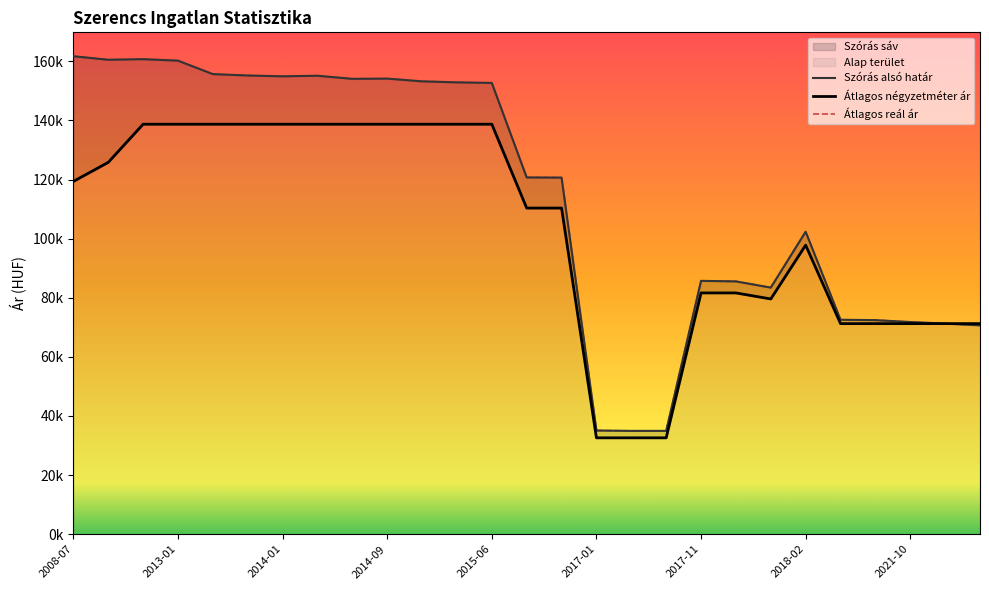

What is the smallest value displayed?

32608